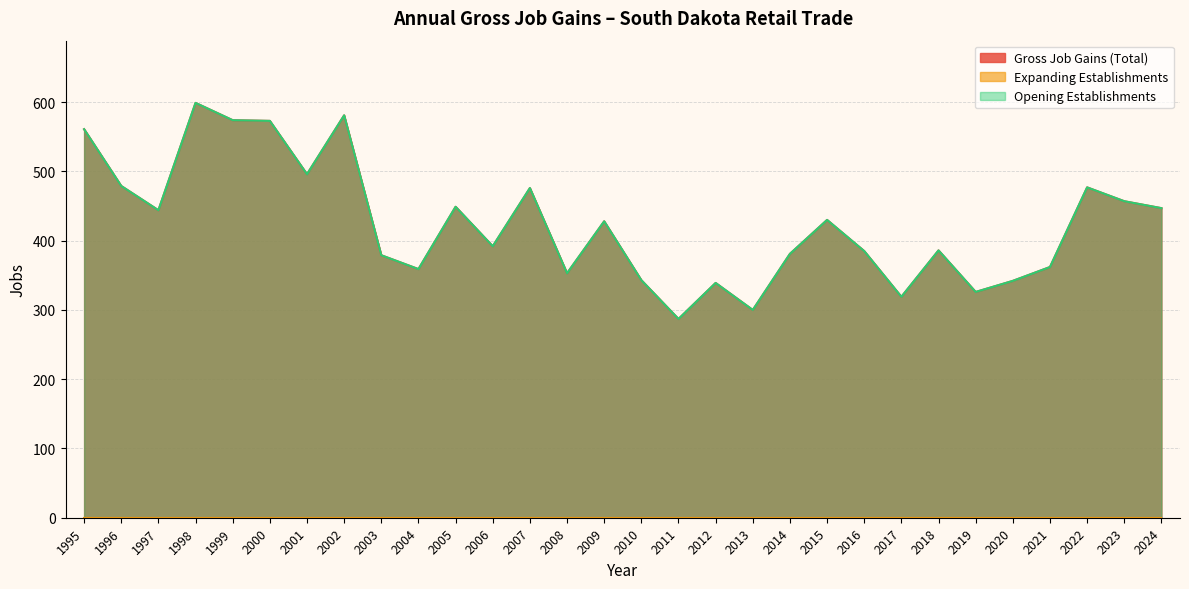

Read the Gross Job Gains (Total) value at 2014, to the nearest 10.

380